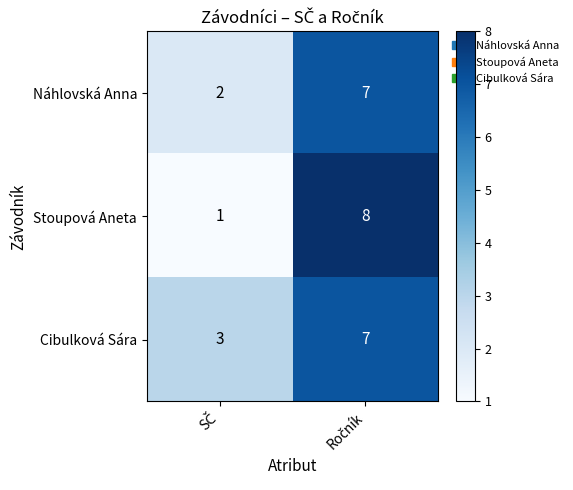

What is the sum of all Stoupová Aneta values?

9